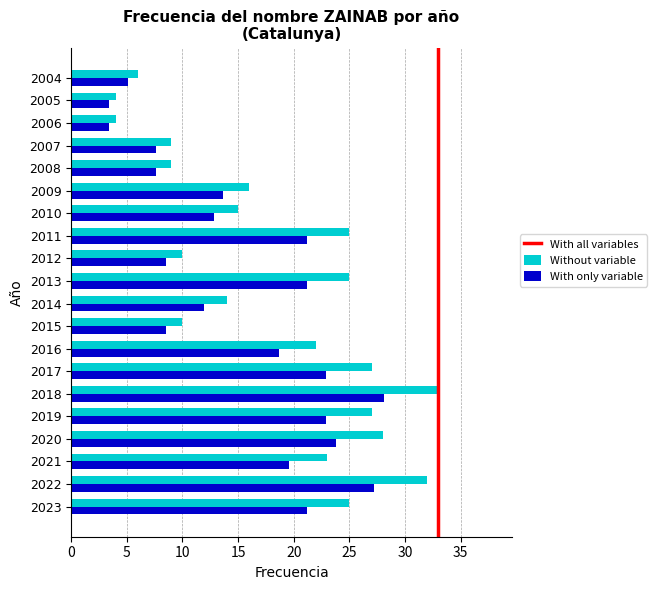

Rank the series at 2022 from lowest to highest value.

With only variable, Without variable